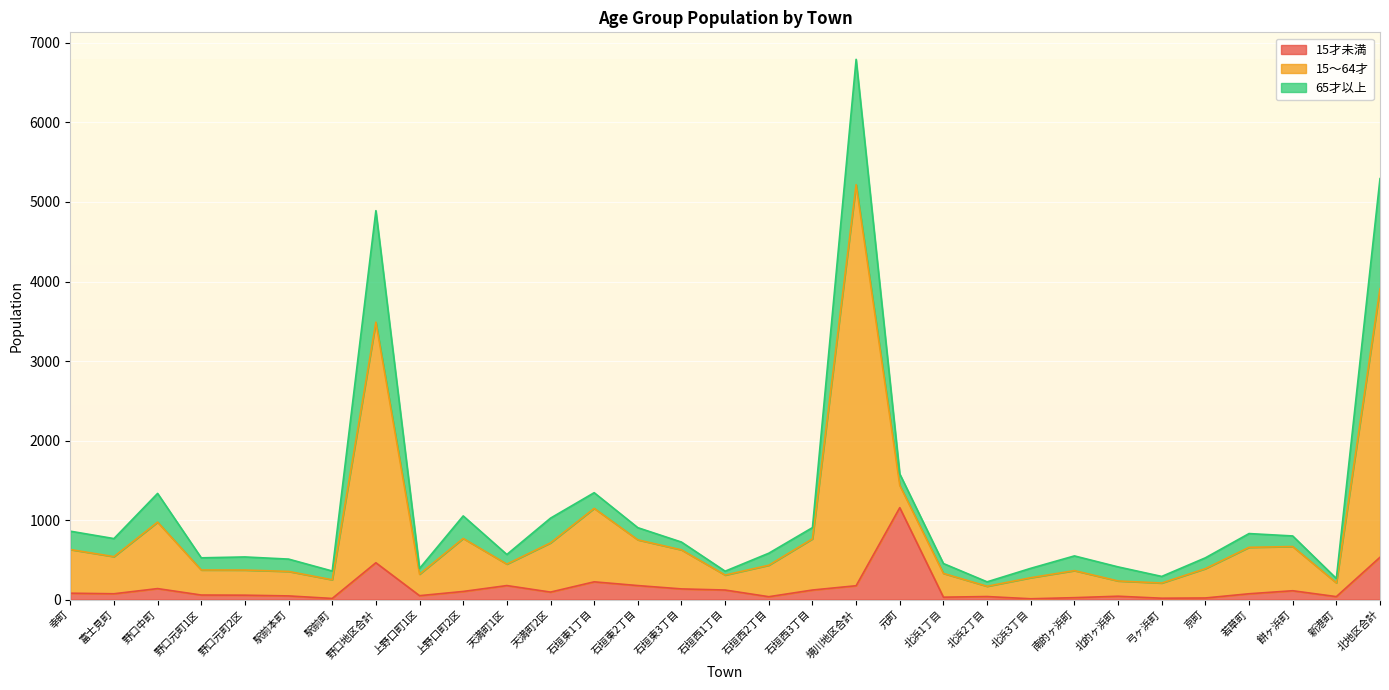

What is the highest value of the 15才未満 series?

1156